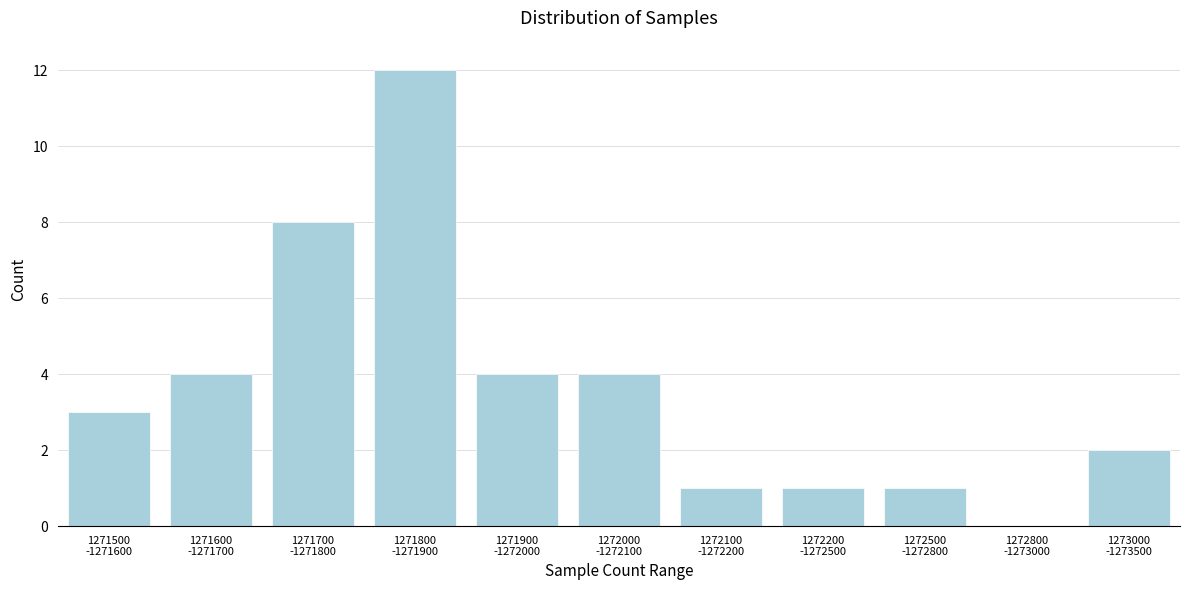

What is the maximum value shown in the chart?

12